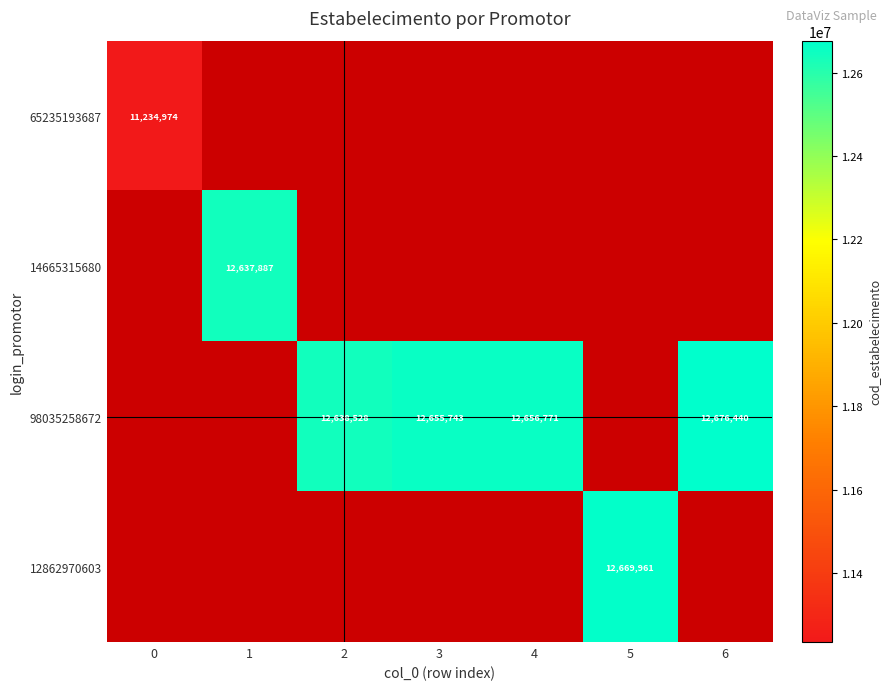

The 98035258672 series shows 21967665.2 at 3. True or false?

False